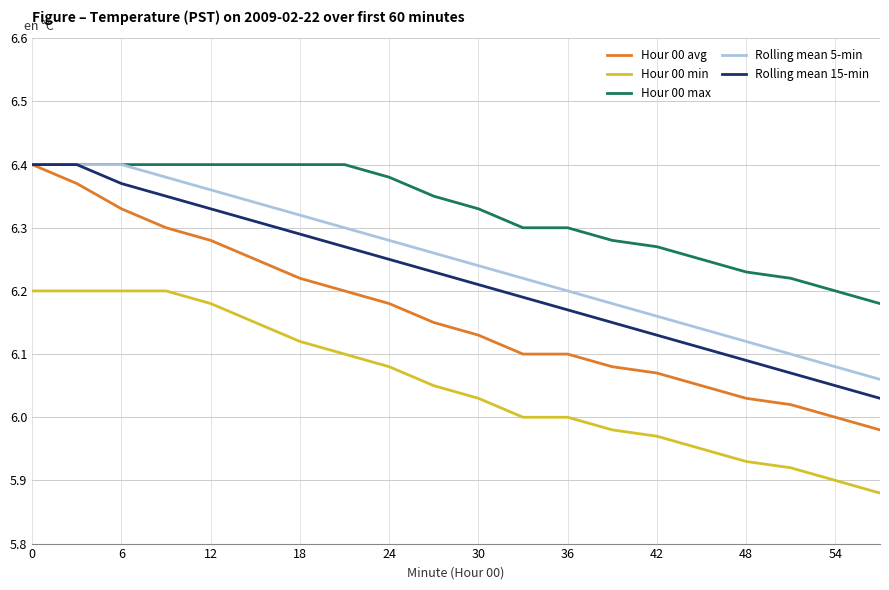

True or false: Hour 00 avg and Hour 00 min intersect in this chart.

False